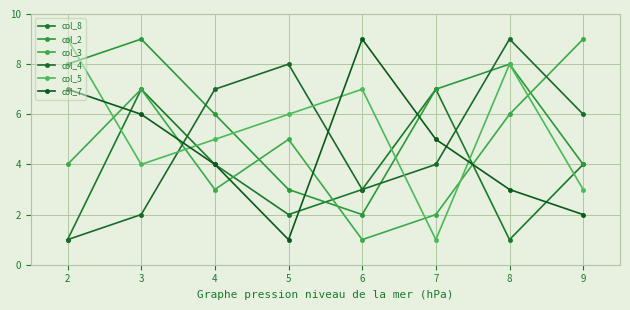

How many col_7 values are between 3 and 7?

5